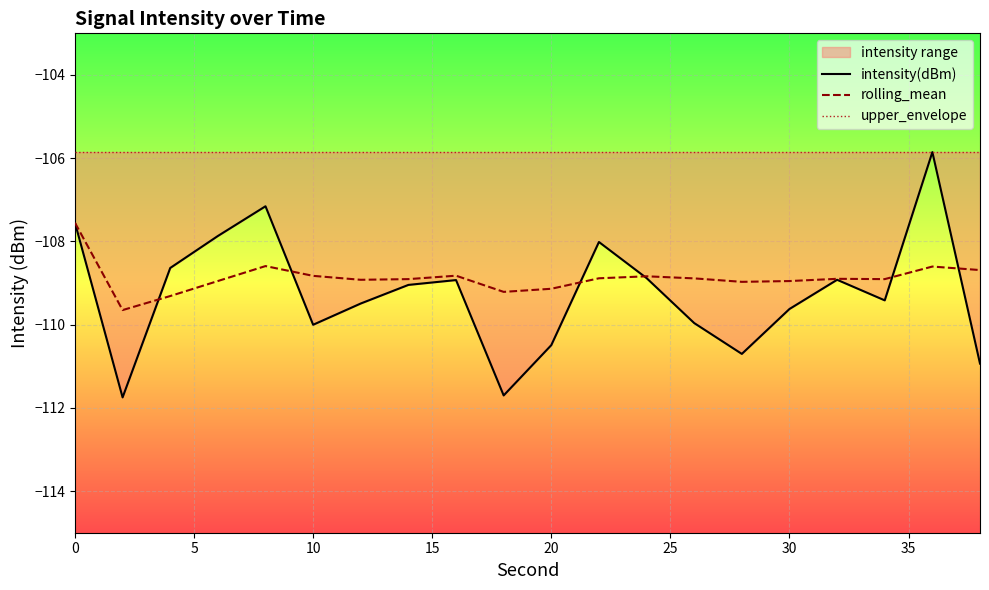

What is the value of the rolling_mean point at the 10th from the left?

-109.2